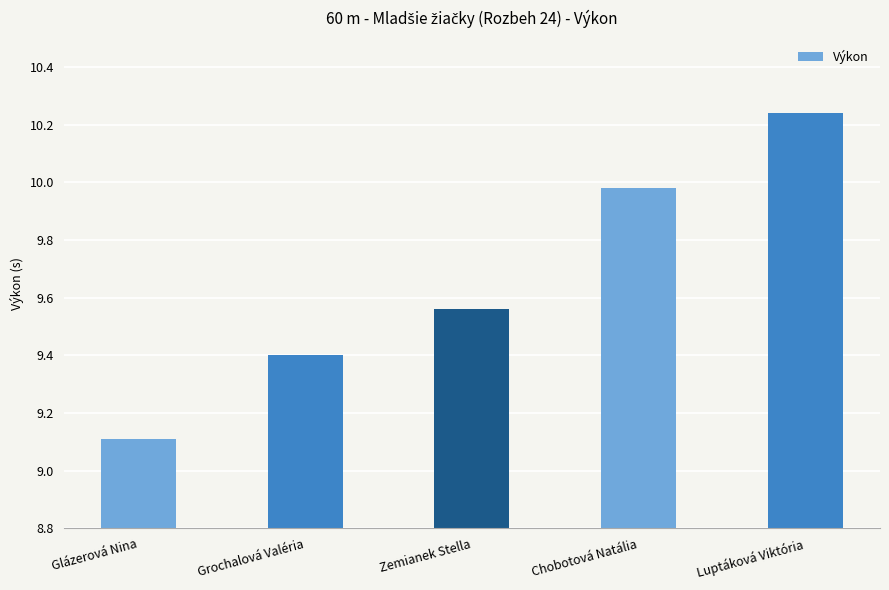

The value at Grochalová Valéria is 9.4. True or false?

True